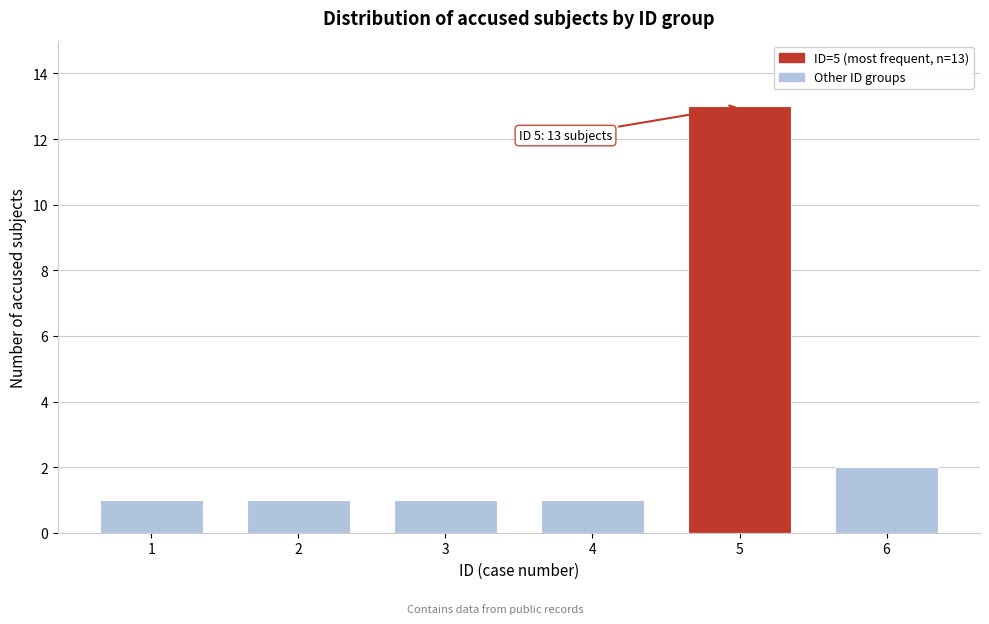

Reading left to right, what are all the values shown in this chart?

1	1	1	1	13	2